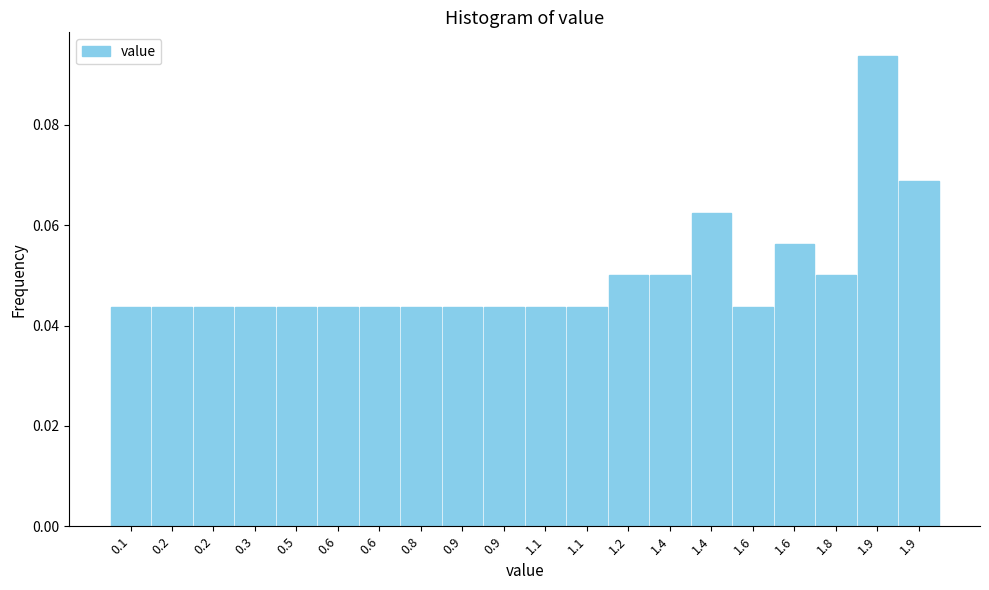

Does the chart contain any negative values?

No